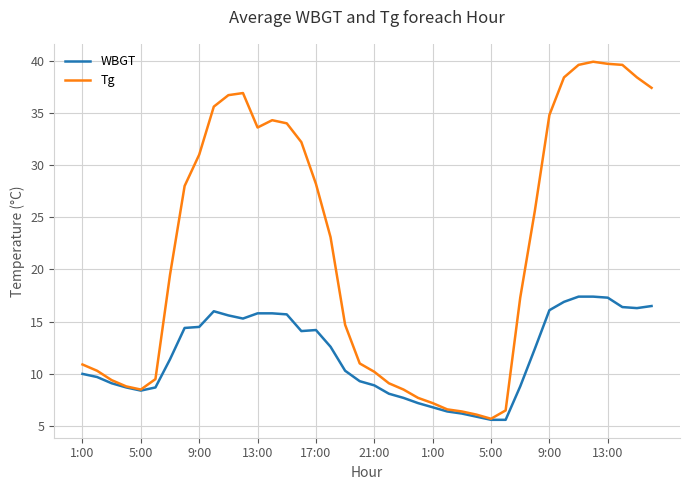

What is the smallest value displayed?

5.6